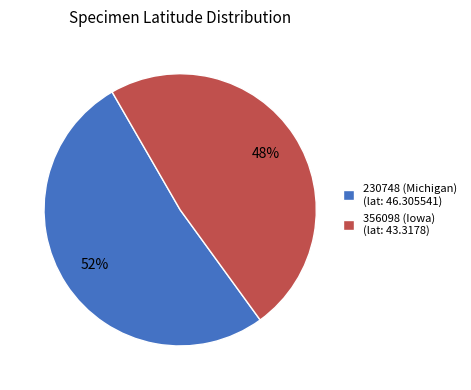

What is the ratio of the value at 230748 (Michigan) (lat: 46.305541) to the value at 356098 (Iowa) (lat: 43.3178)?

1.1